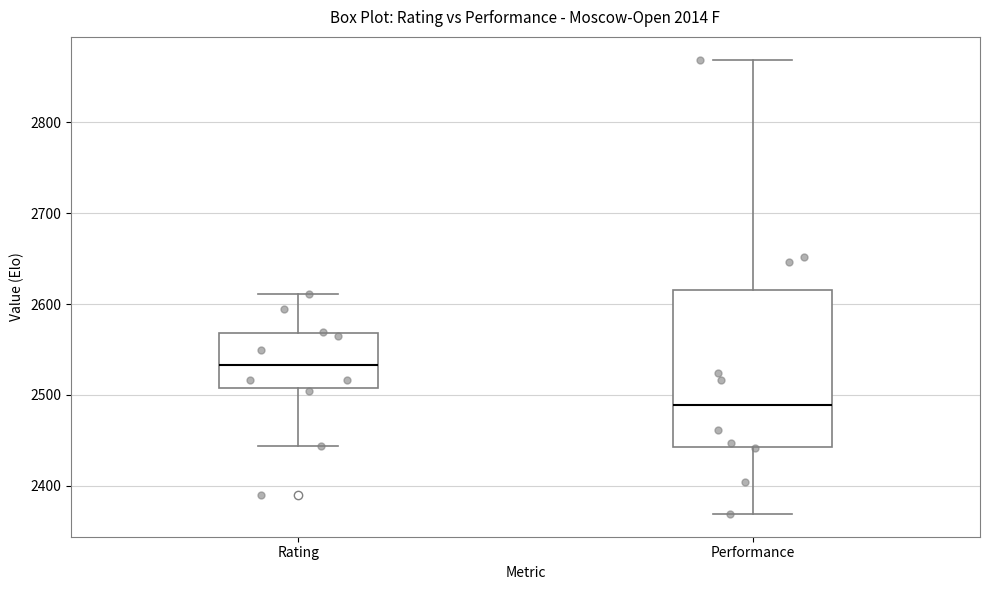

Reading left to right, transcribe this box plot: for each box, give where its median line is, the range the box spans, and where its two whiskers end, as read against the y-axis. The values are not printed on the chart, so give them approximately, as read against the axis.

Rating: median 2530, box 2510 to 2570, whiskers 2440 to 2610
Performance: median 2490, box 2440 to 2620, whiskers 2370 to 2870